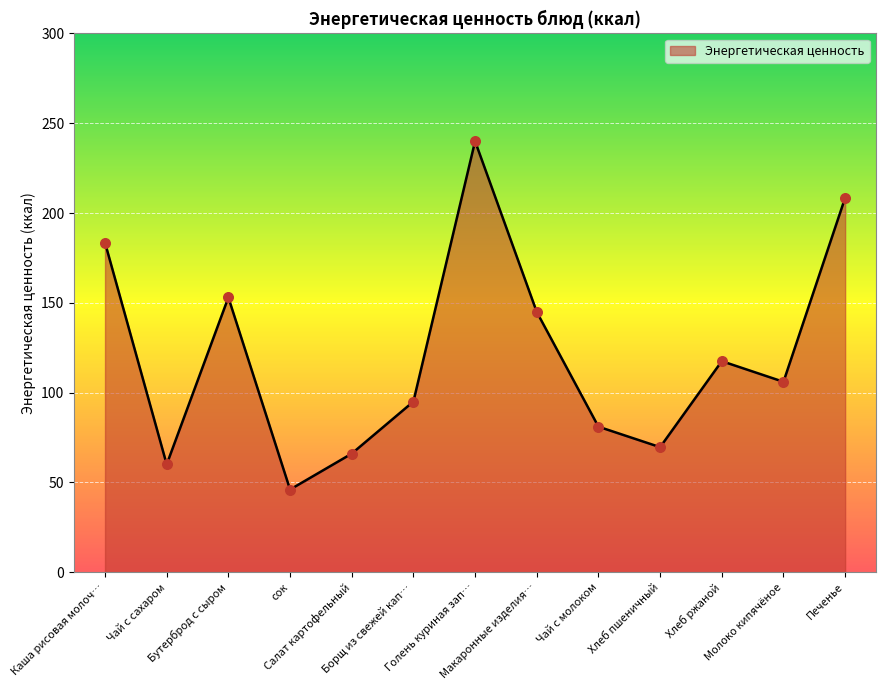

What is the change in value from Чай с сахаром to Салат картофельный?

+6.0